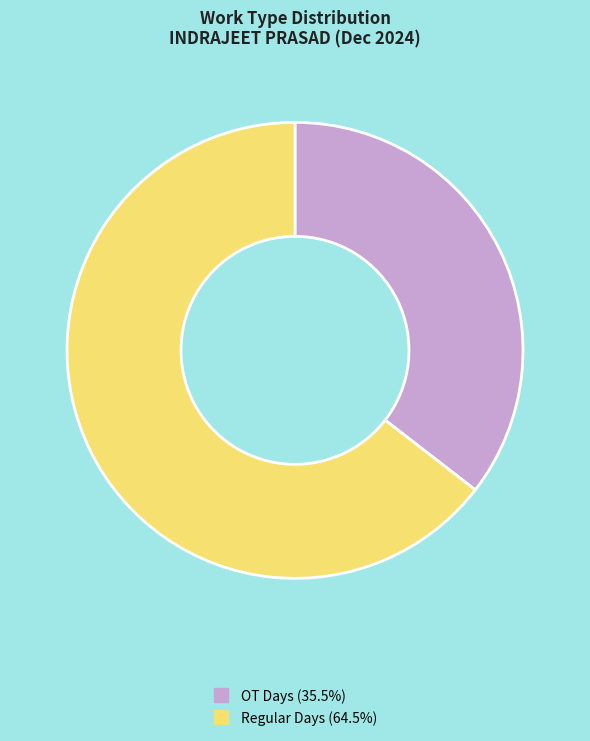

Is there a majority slice in this chart?

Yes